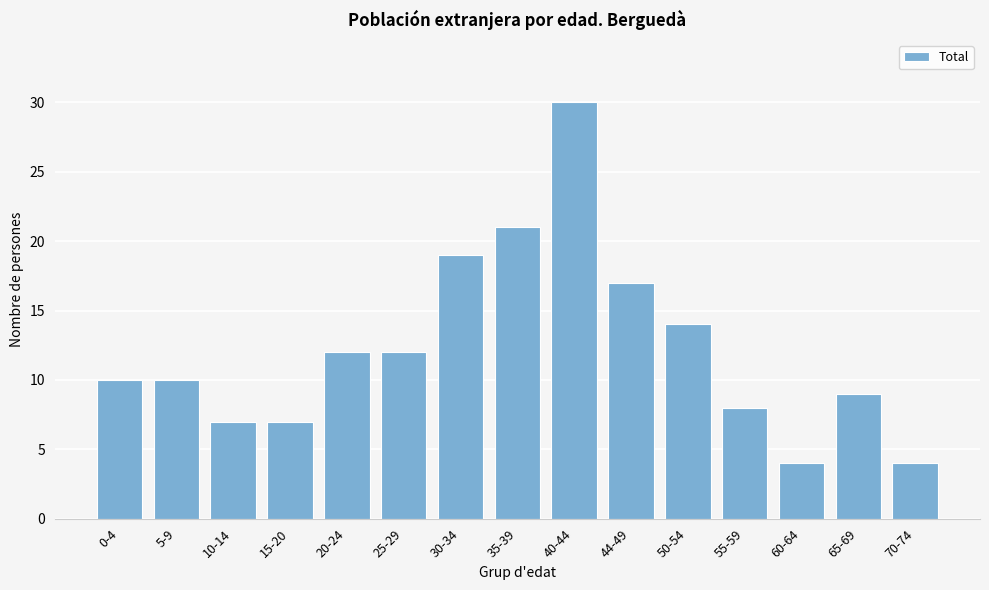

Reading left to right, list all the values displayed in this chart.

10	10	7	7	12	12	19	21	30	17	14	8	4	9	4